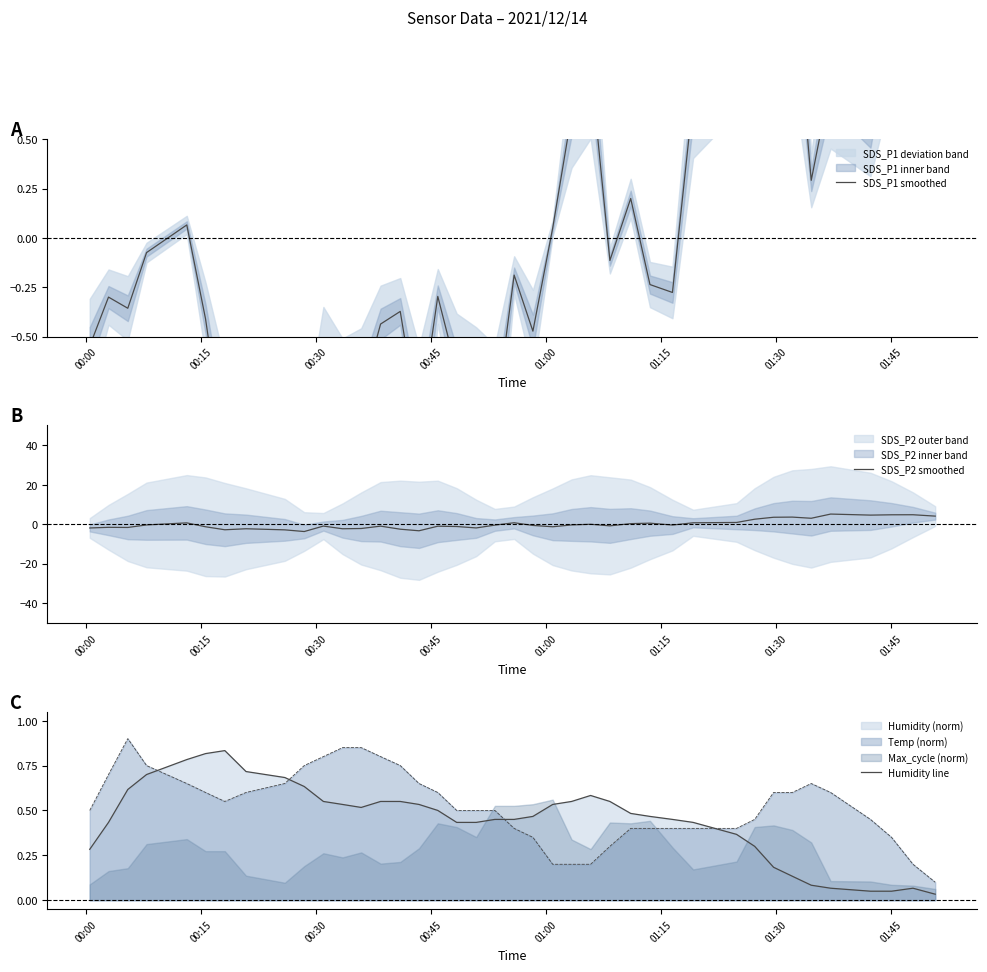

Which series has the widest spread of values?

SDS_P2 smoothed